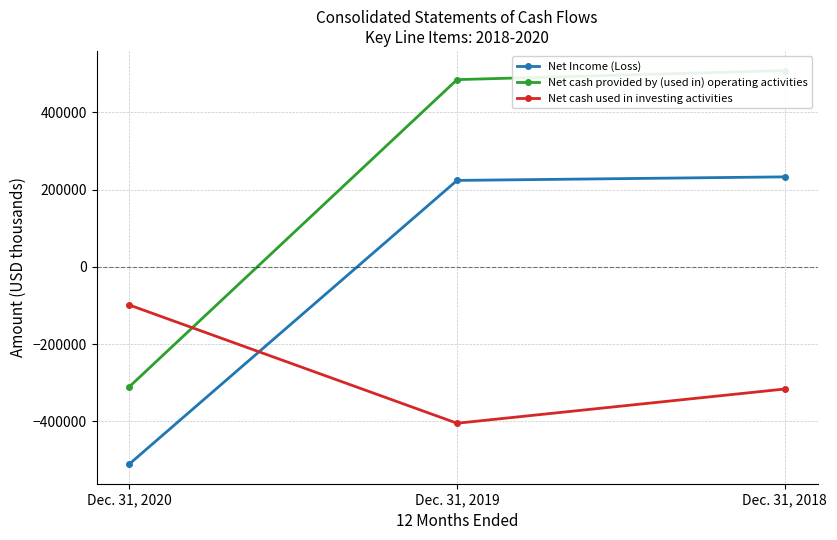

Rank the categories by Net cash provided by (used in) operating activities value from highest to lowest.

Dec. 31, 2018, Dec. 31, 2019, Dec. 31, 2020